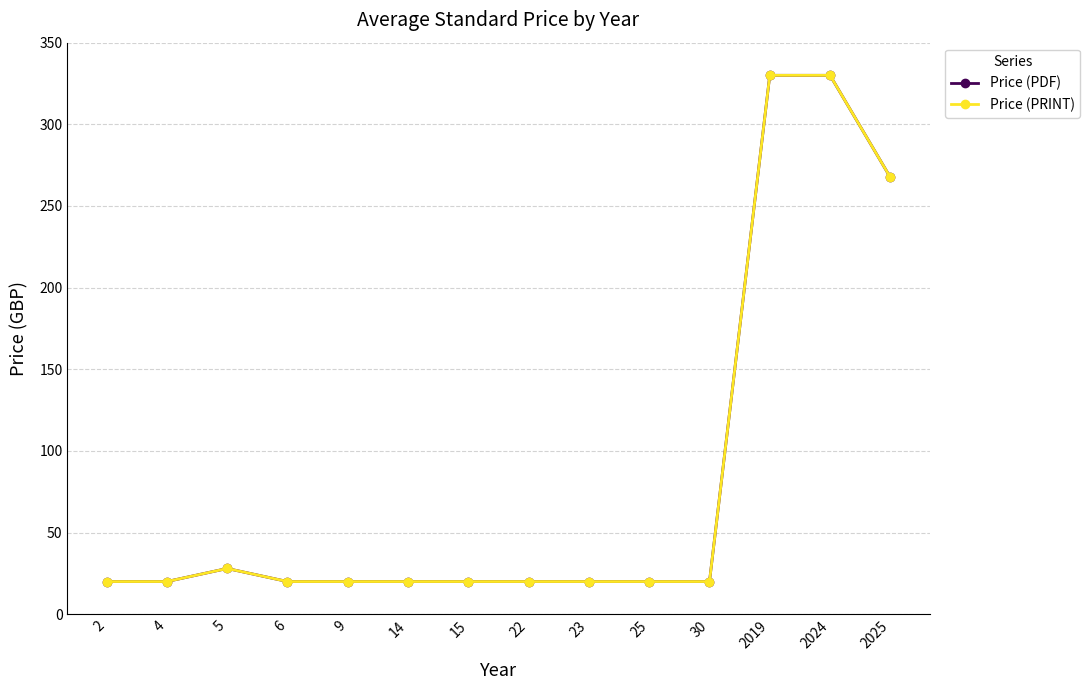

Is this an area chart (filled region under the line)?

No